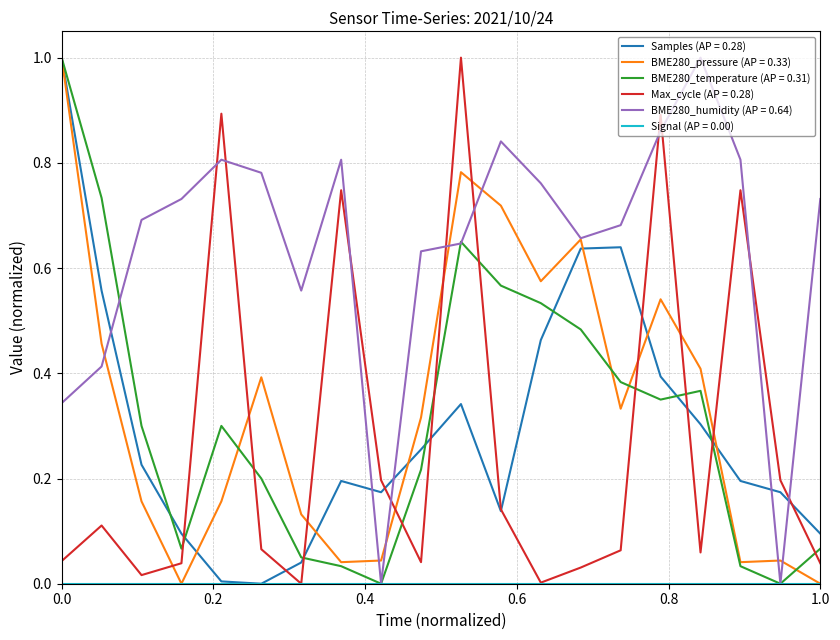

Count the number of categories in the chart.

20